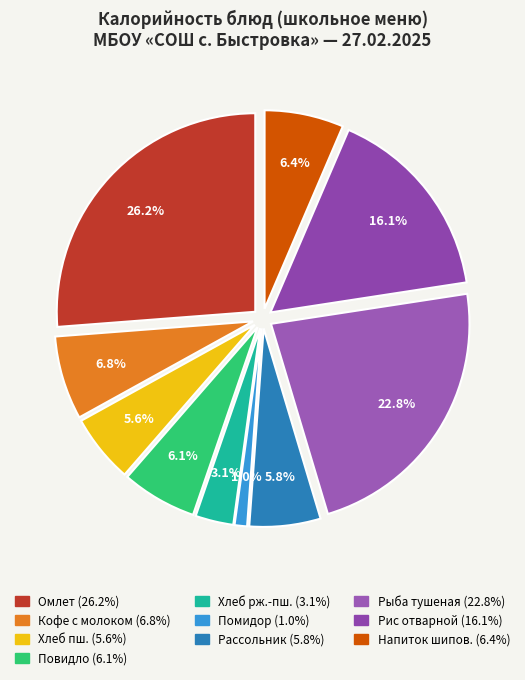

True or false: Рассольник ленинградский accounts for 6% of the total.

True